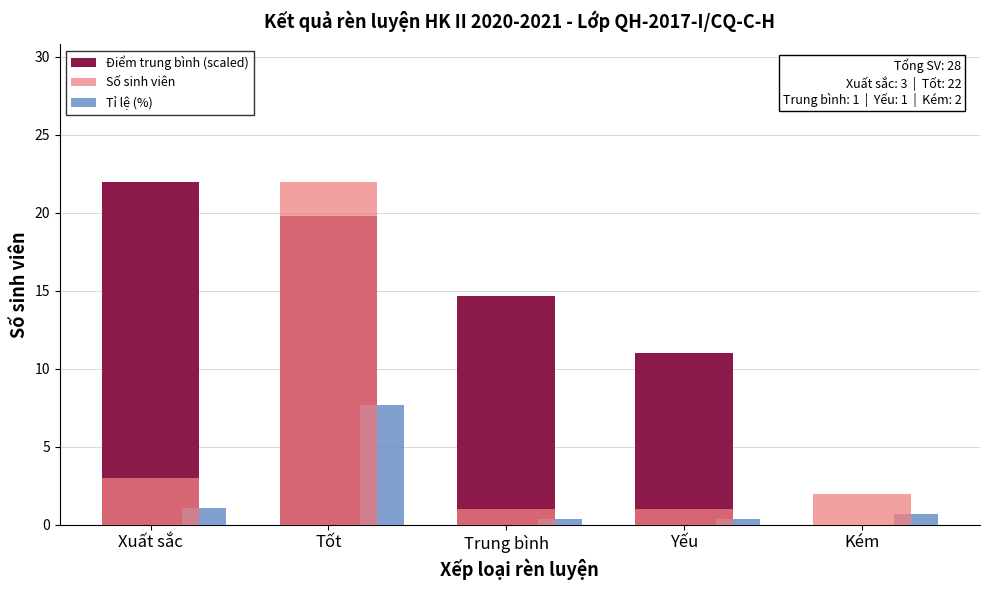

Are the bars horizontal?

No